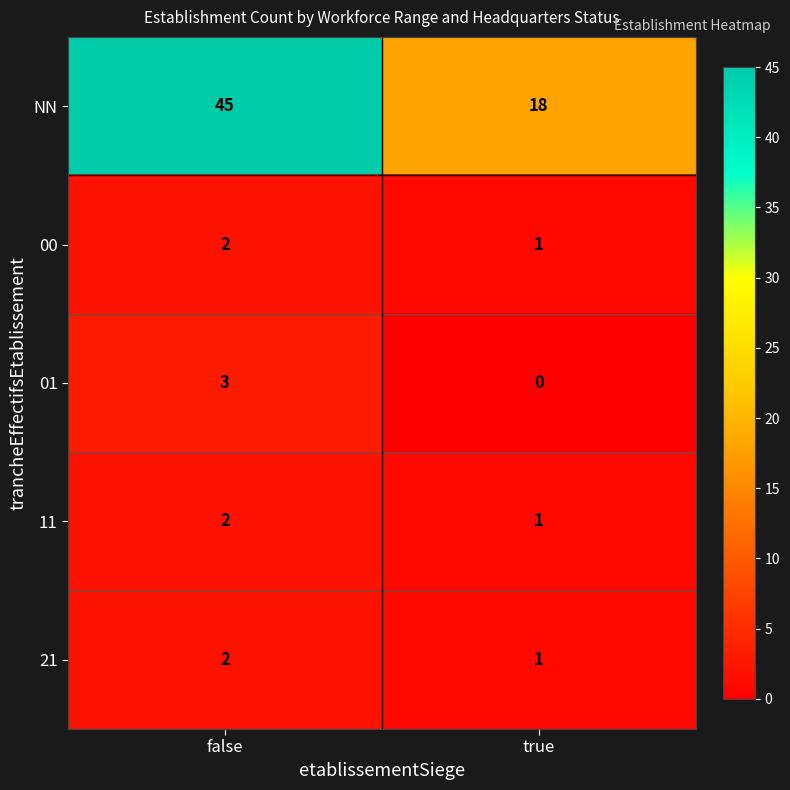

What is the difference between the highest and lowest values at true?

18